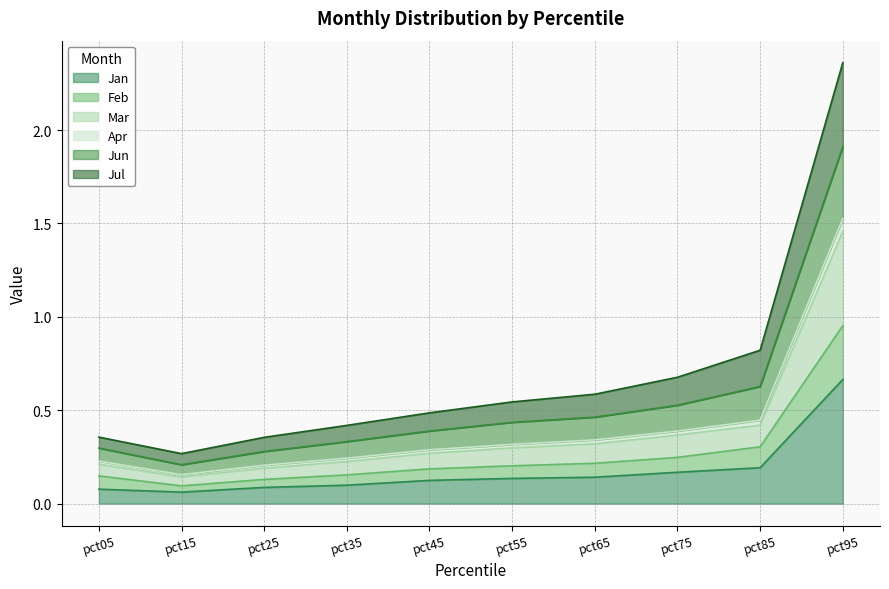

Which label corresponds to the smallest value in the chart?

pct15